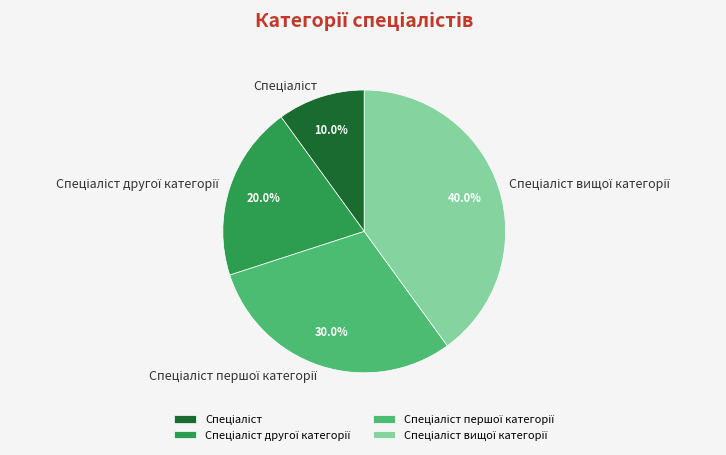

Does any single category account for the majority?

No